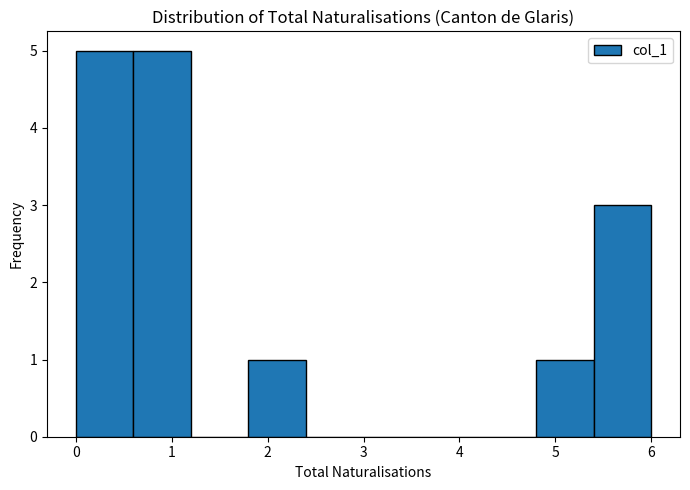

Reading left to right, transcribe this chart: for each bar, give the range it covers on the x-axis and its height. The values are not printed on the chart, so give them approximately, as read against the axis.

0.0 to 0.6: 5
0.6 to 1.2: 5
1.2 to 1.8: 0
1.8 to 2.4: 1
2.4 to 3.0: 0
3.0 to 3.6: 0
3.6 to 4.2: 0
4.2 to 4.8: 0
4.8 to 5.4: 1
5.4 to 6.0: 3